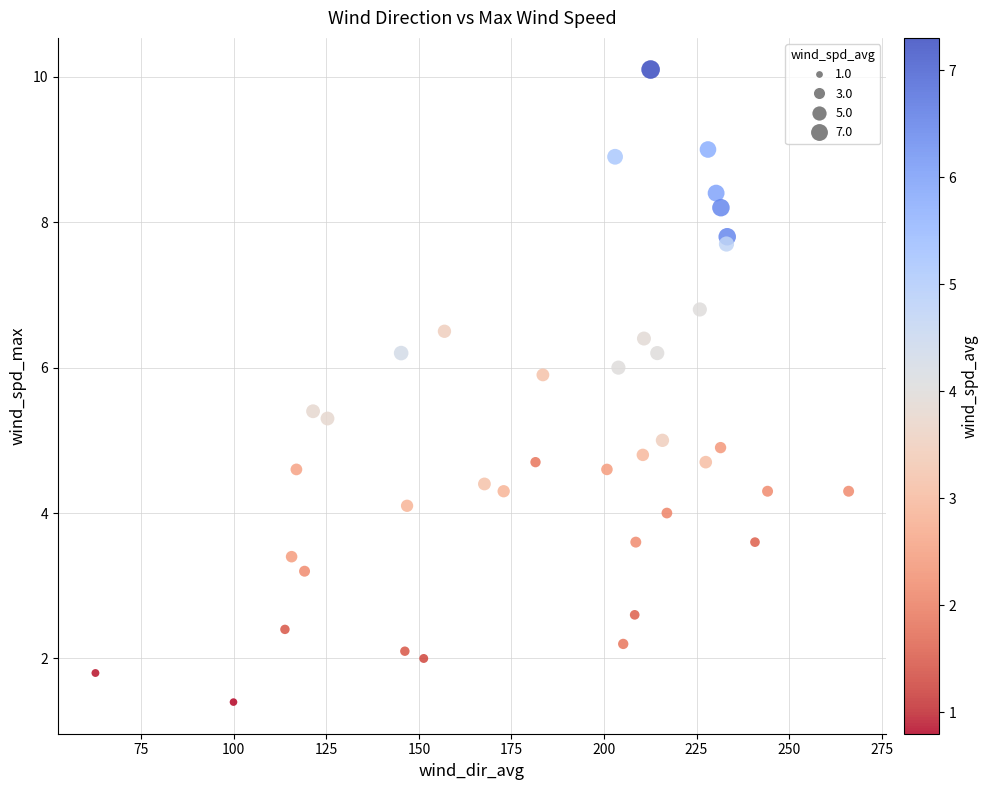

What is the range of Y values (max minus min)?

8.7